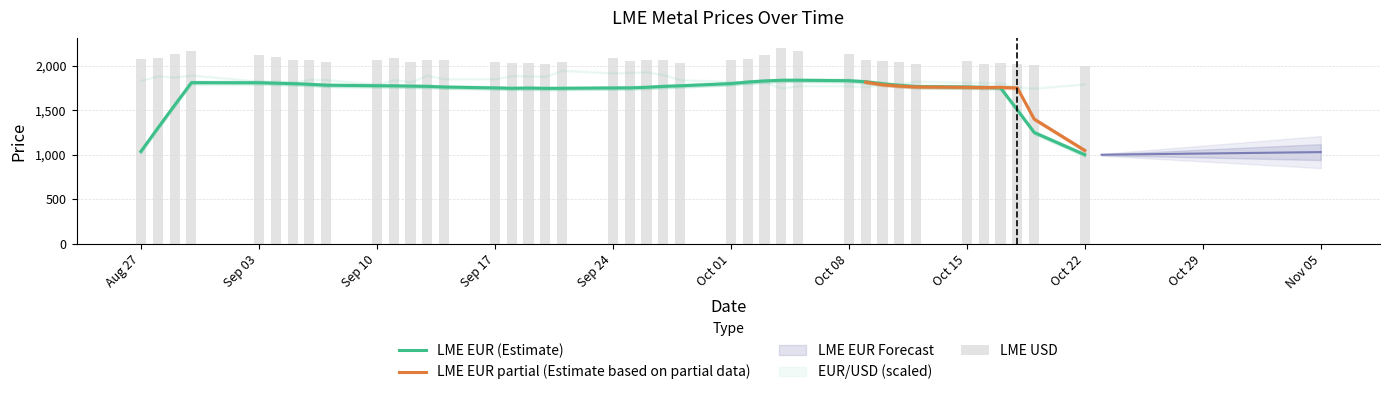

The value of LME SEK/KG at 2018-09-25 is 6.4. True or false?

False